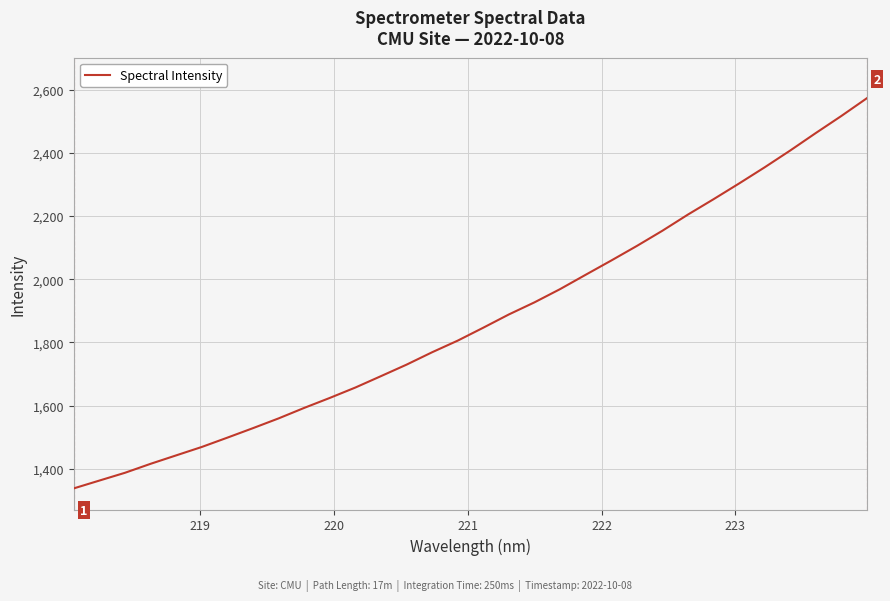

What is the smallest value displayed?

1337.7